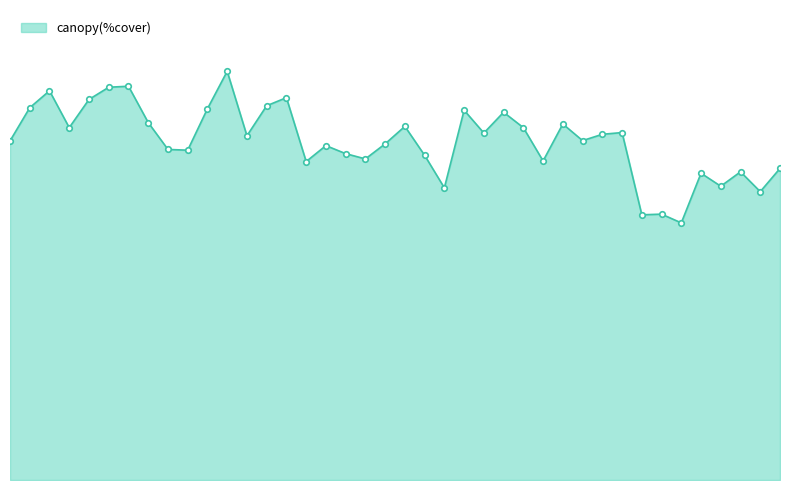

Where is the data nearest to the value 8?

37